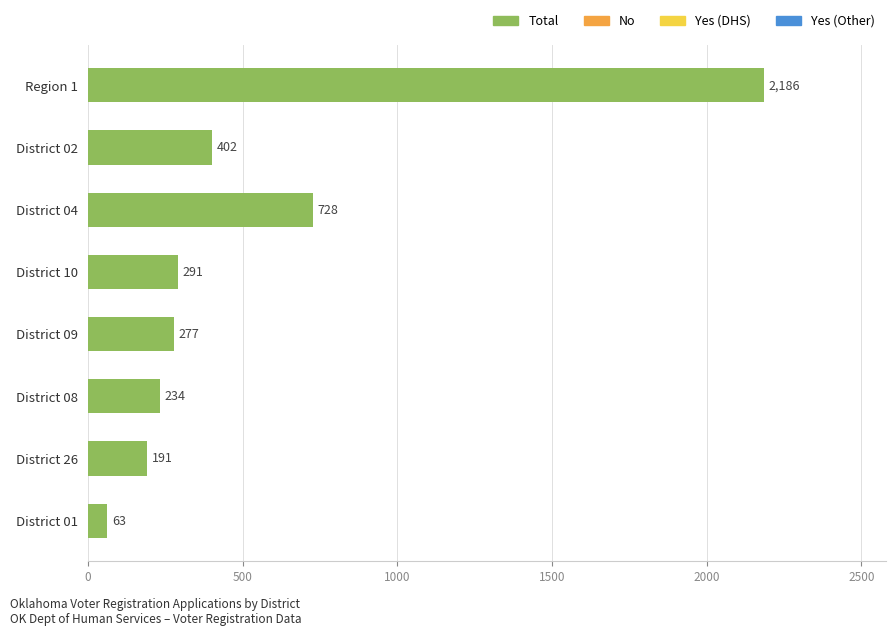

What is the change in value from District 09 to District 26?

-86